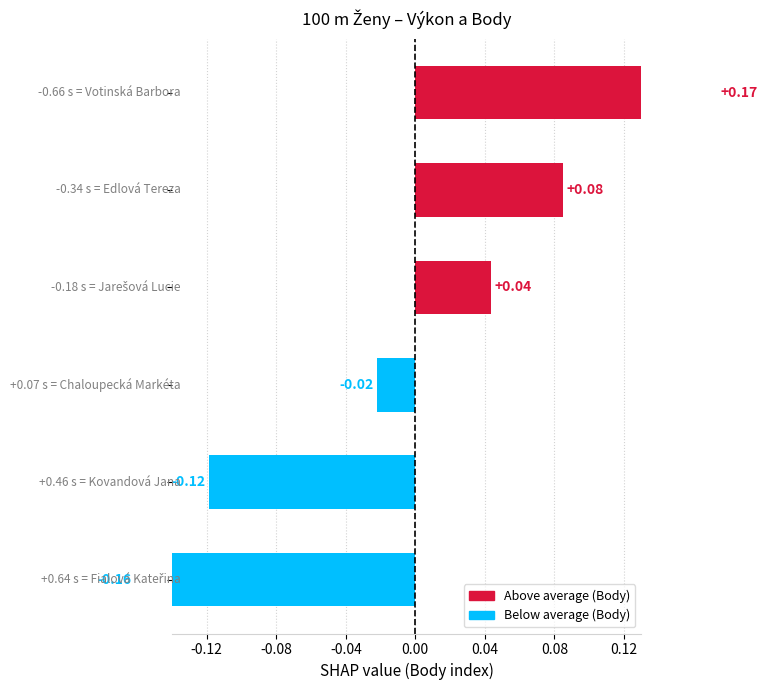

At which category does the chart reach its minimum across all series?

Fialová Kateřina